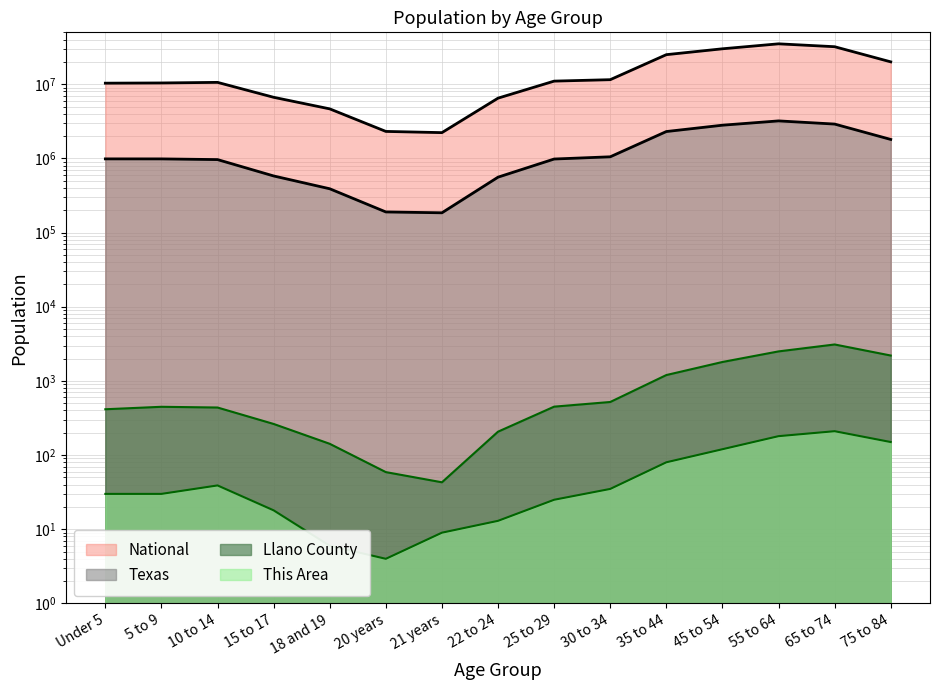

Is it true that Texas equals 700246 at 30 to 34?

False